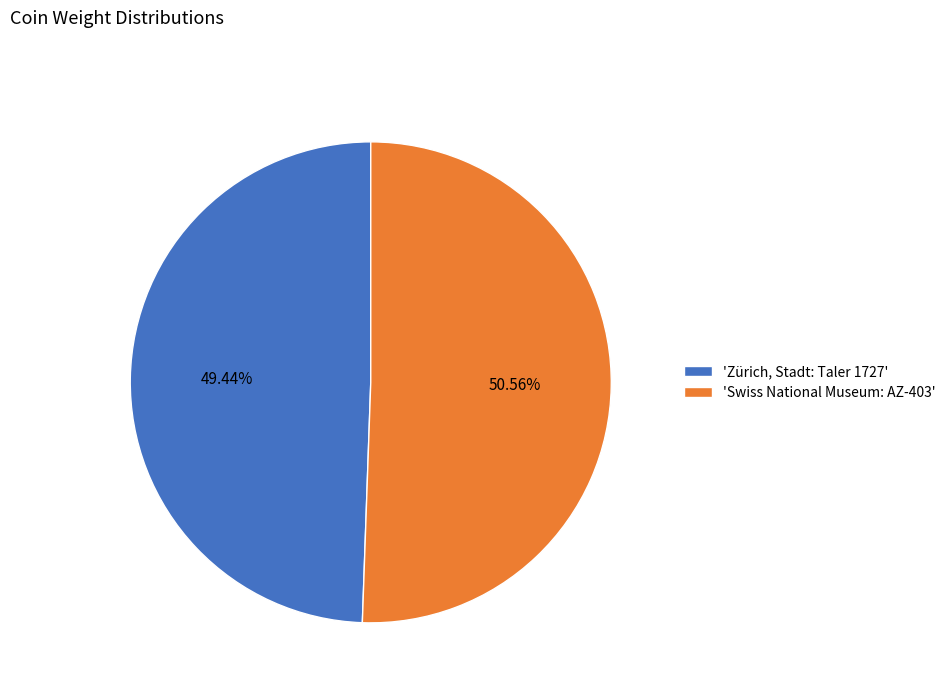

Do 'Zürich, Stadt: Taler 1727' and 'Swiss National Museum: AZ-403' together represent more than half of the pie?

Yes